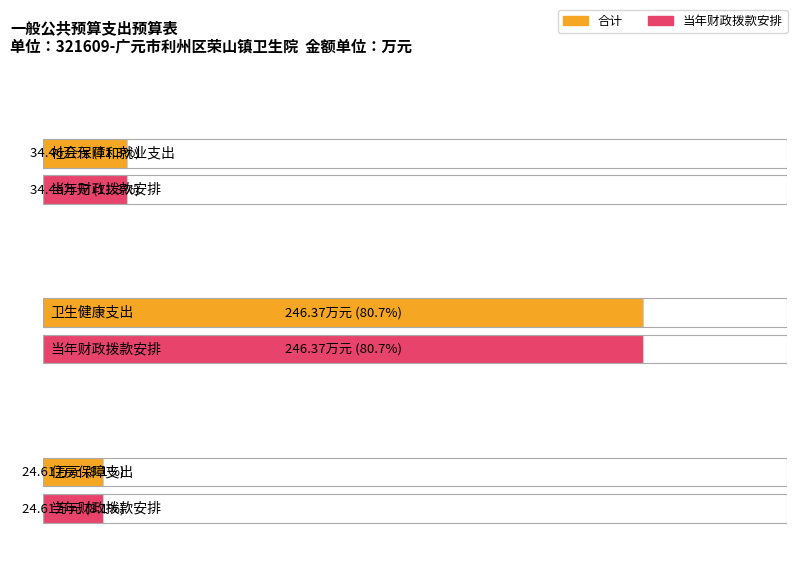

The value of 合计 at 社会保障和就业支出 is 34.5. True or false?

True